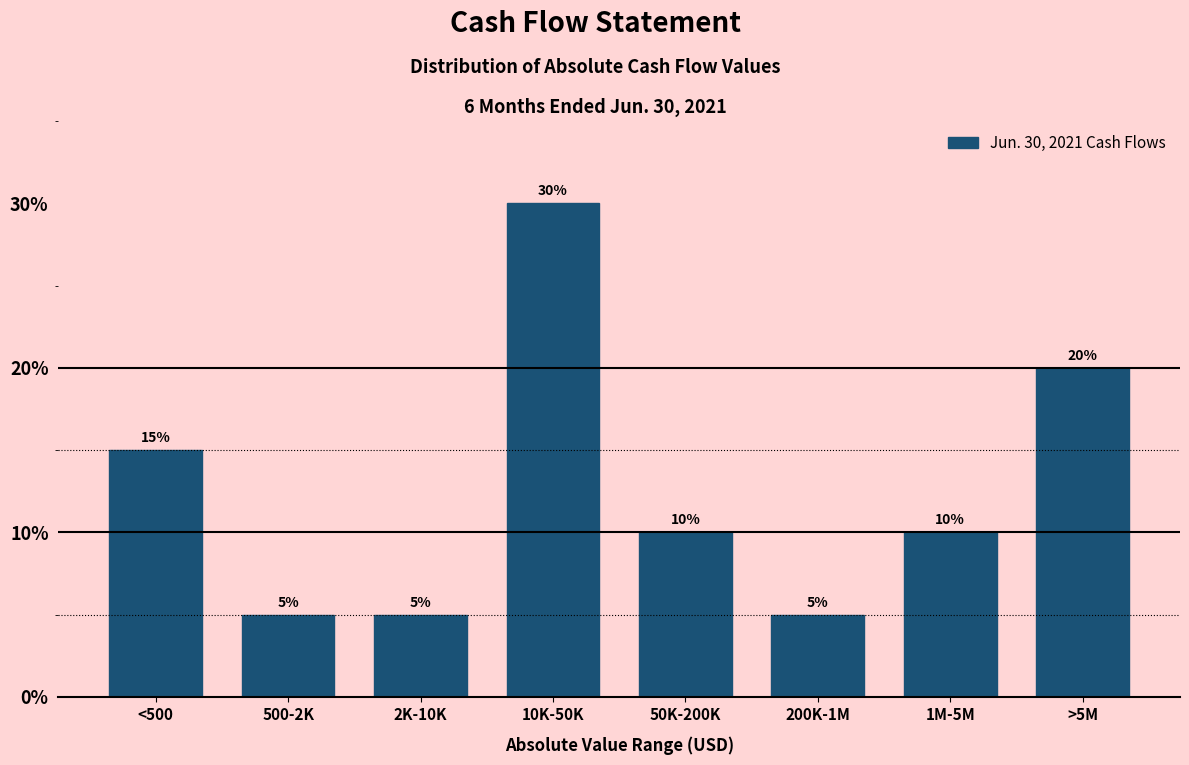

Reading left to right, extract all data points from this chart.

15	5	5	30	10	5	10	20